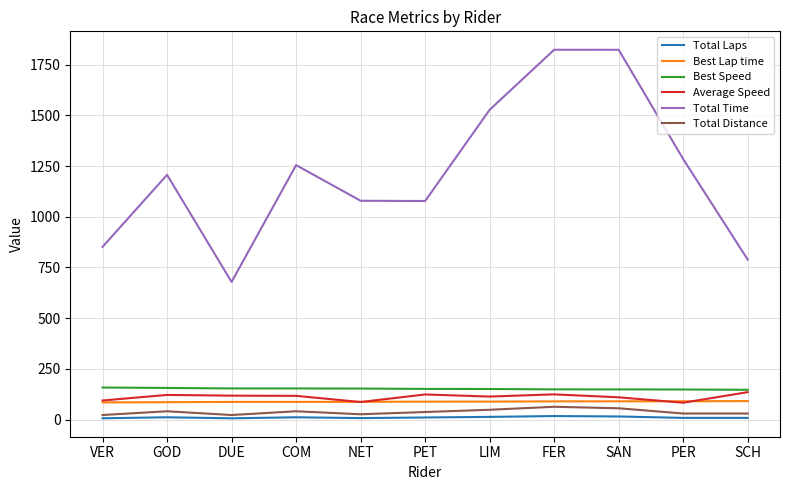

List the series in order of their peak value, lowest first.

Total Laps, Total Distance, Best Lap time, Average Speed, Best Speed, Total Time